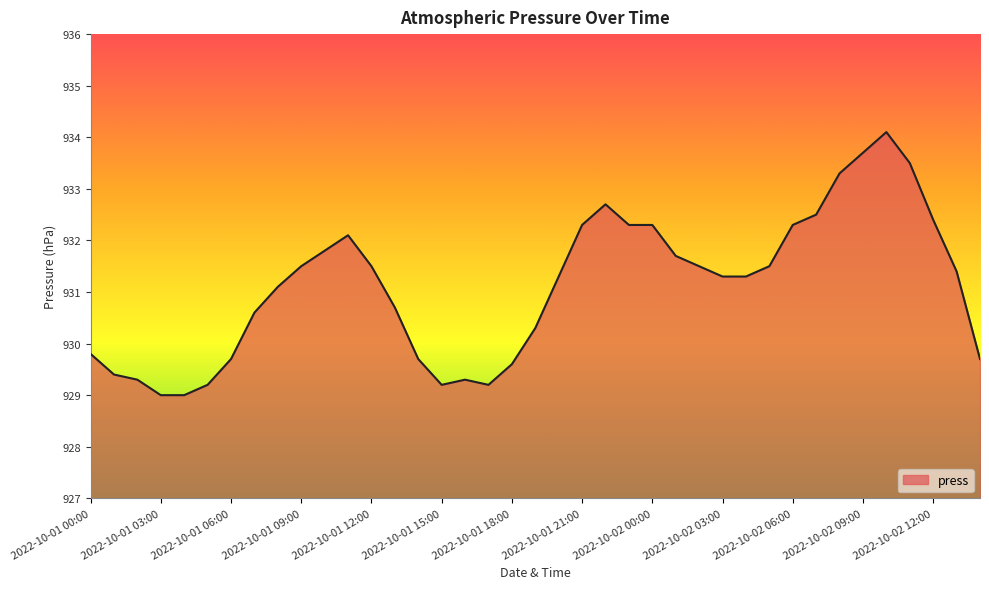

What is the maximum value shown in the chart?

934.1